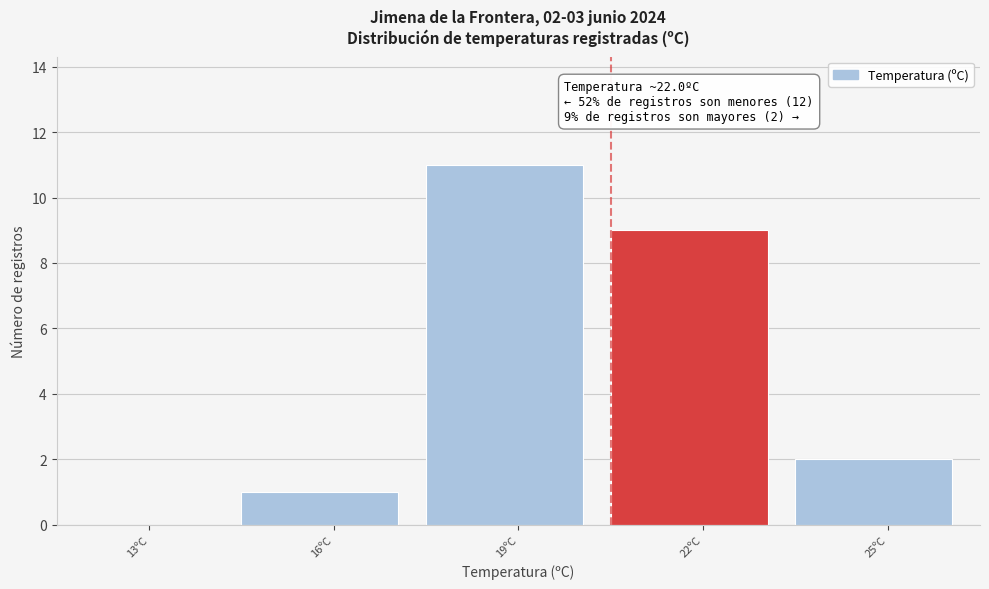

Reading left to right, what are all the values shown in this chart?

13ºC=0	16ºC=1	19ºC=11	22ºC=9	25ºC=2